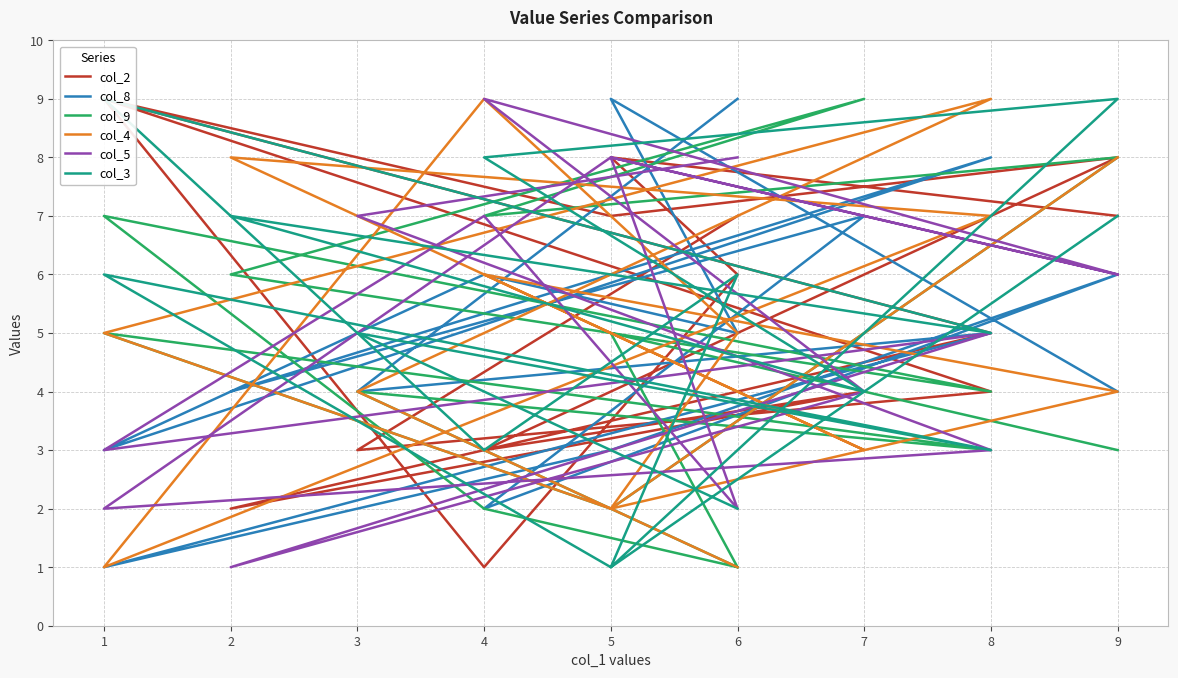

Is it true that col_8 equals 5 at 0?

False